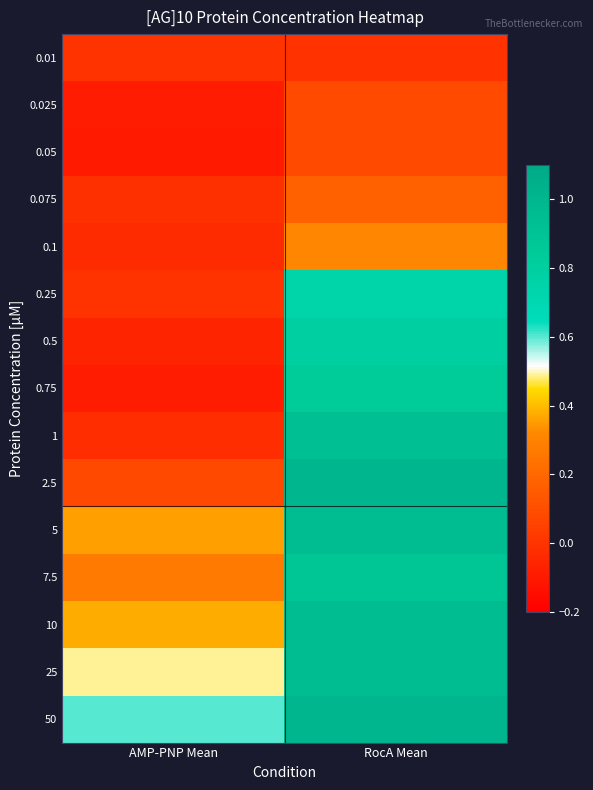

What is the total value across all series at RocA Mean?

9.7